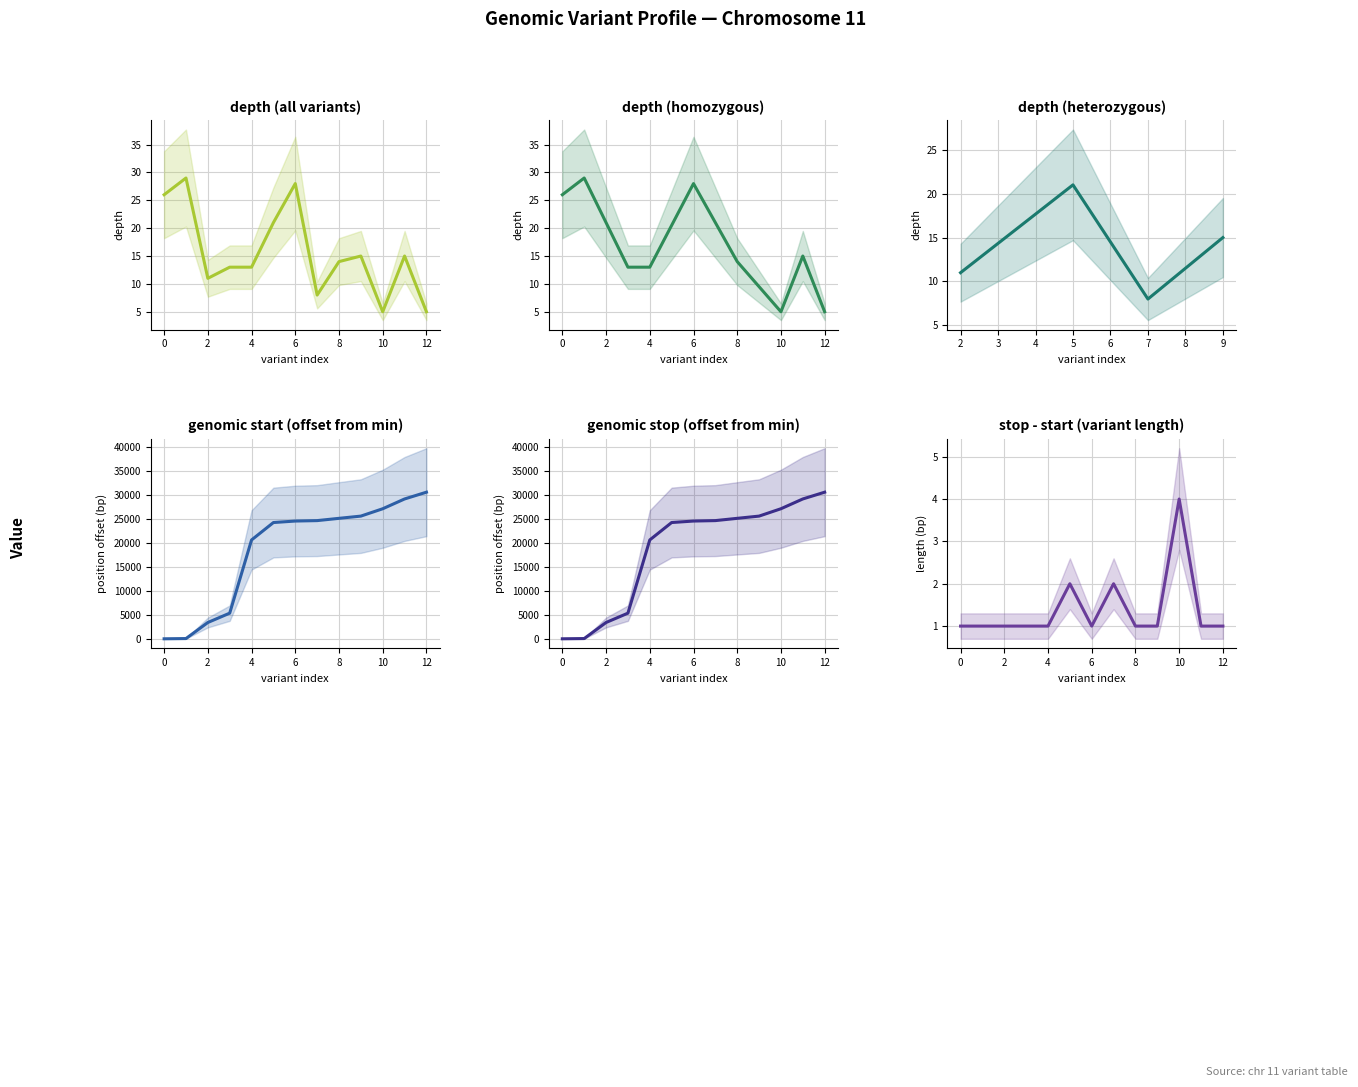

How many data points in stop are less than 24552?

6